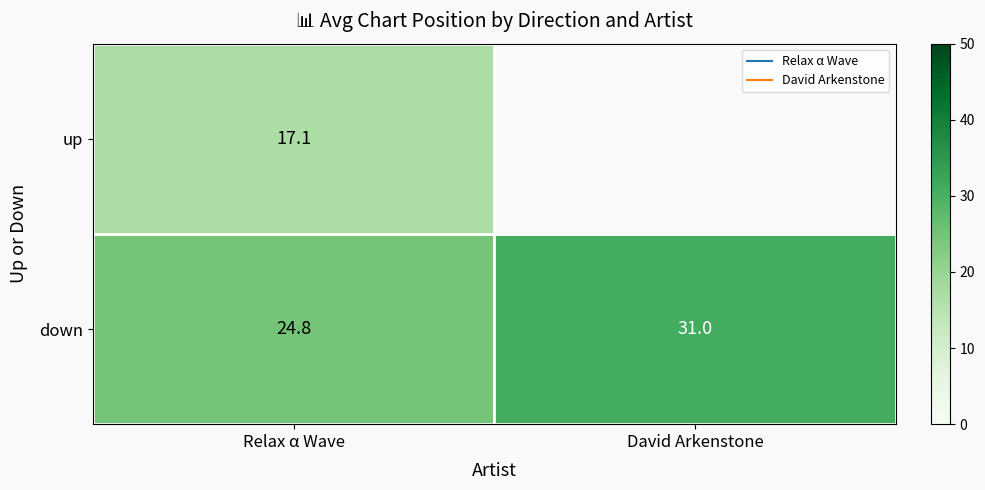

Read the down value at Relax α Wave.

24.8